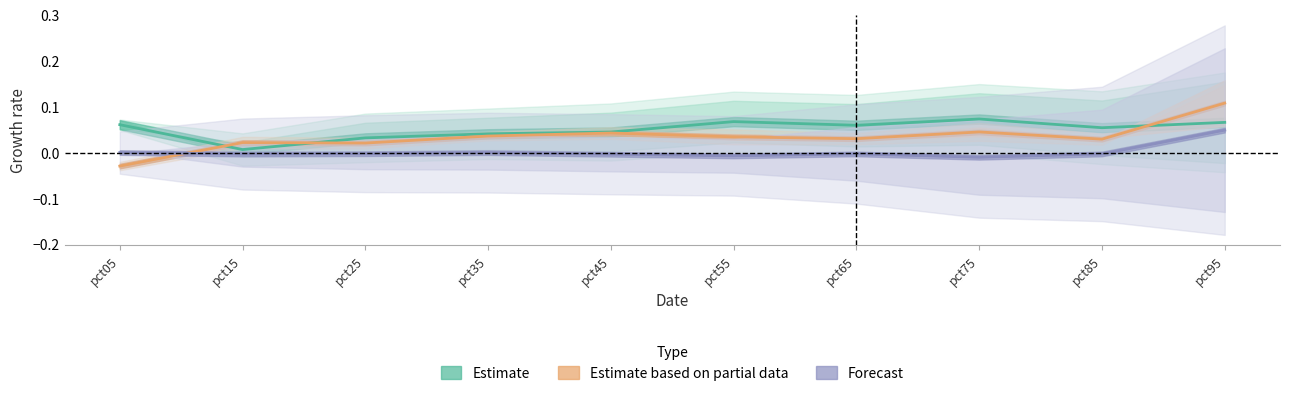

Between which two adjacent categories do Estimate and Estimate based on partial data first intersect?

pct05 and pct15